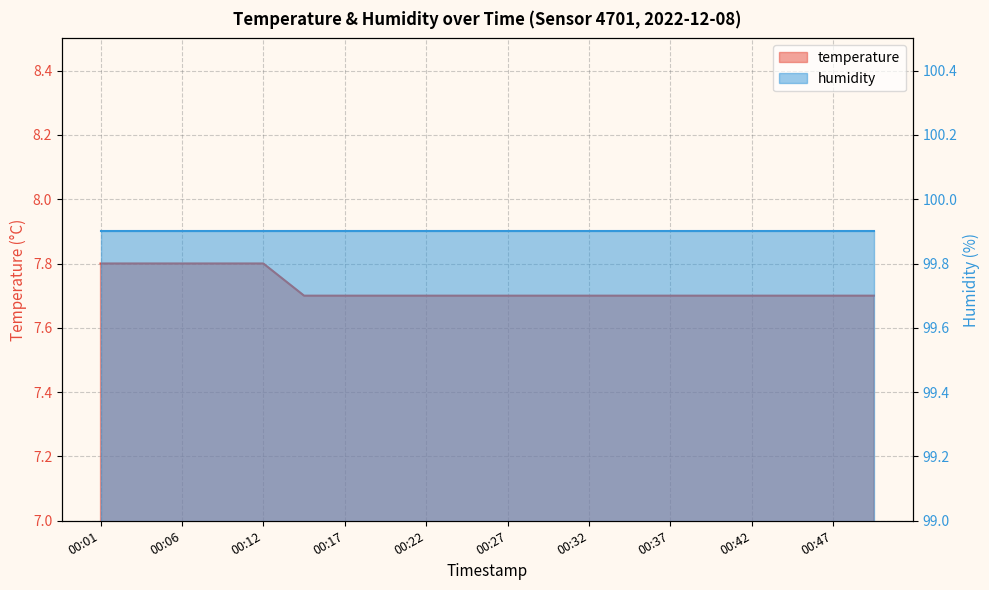

Reading left to right, list all the values displayed in this chart.

00:01=7.8	00:04=7.8	00:06=7.8	00:09=7.8	00:12=7.8	00:14=7.7	00:17=7.7	00:19=7.7	00:22=7.7	00:24=7.7	00:27=7.7	00:29=7.7	00:32=7.7	00:34=7.7	00:37=7.7	00:39=7.7	00:42=7.7	00:44=7.7	00:47=7.7	00:49=7.7